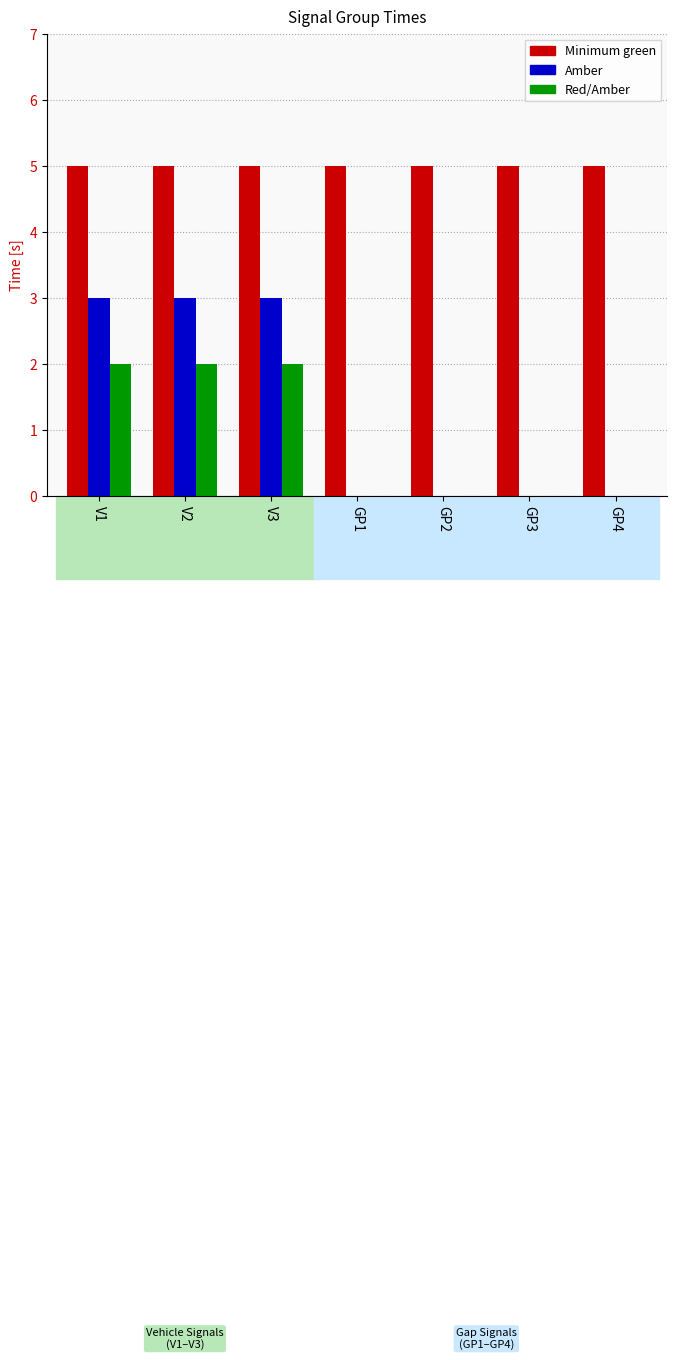

Is the value of Red/Amber at V1 greater than the value of Amber at V3?

No